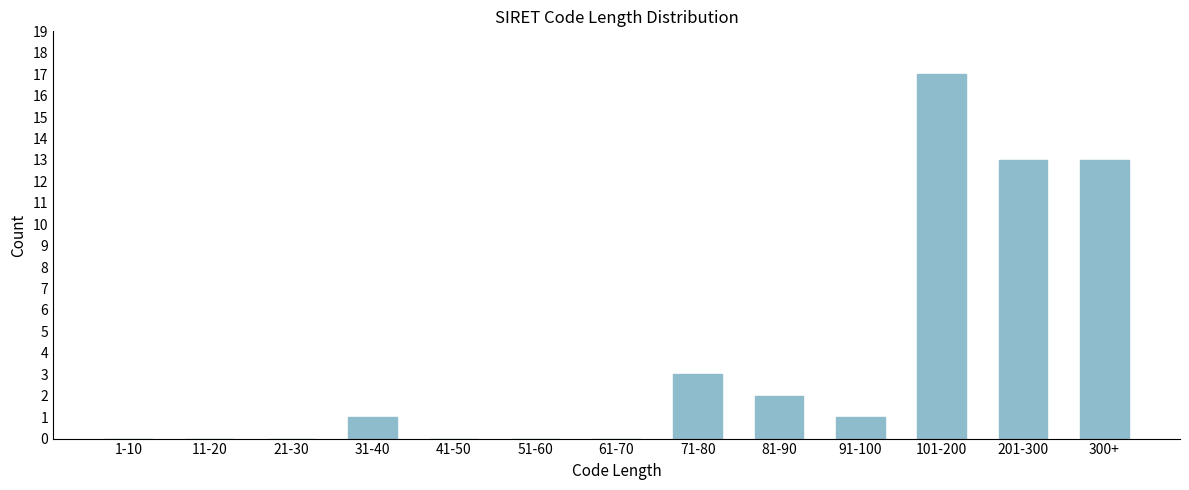

Reading left to right, what are all the values shown in this chart?

1-10=0	11-20=0	21-30=0	31-40=1	41-50=0	51-60=0	61-70=0	71-80=3	81-90=2	91-100=1	101-200=17	201-300=13	300+=13